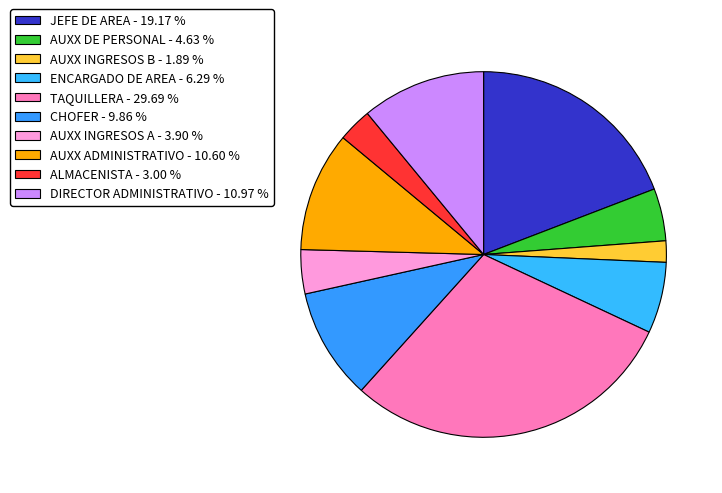

How many slices are in this pie chart?

10